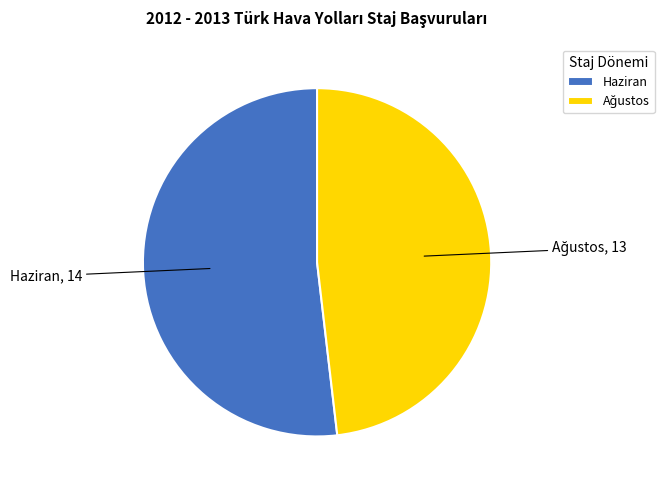

What is the largest slice in the pie chart?

Haziran